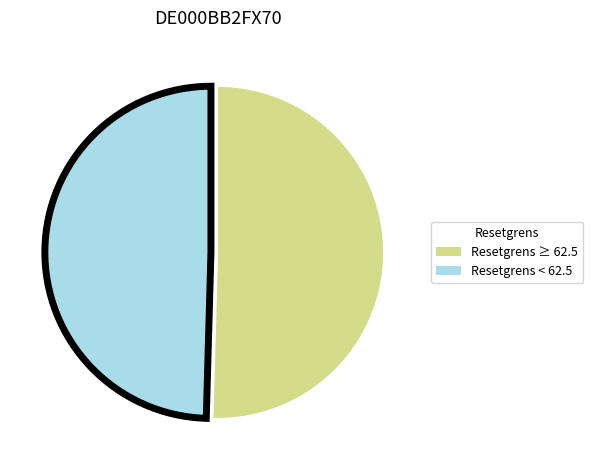

Is the sum of Resetgrens < 62.5 and Resetgrens ≥ 62.5 greater than half?

Yes